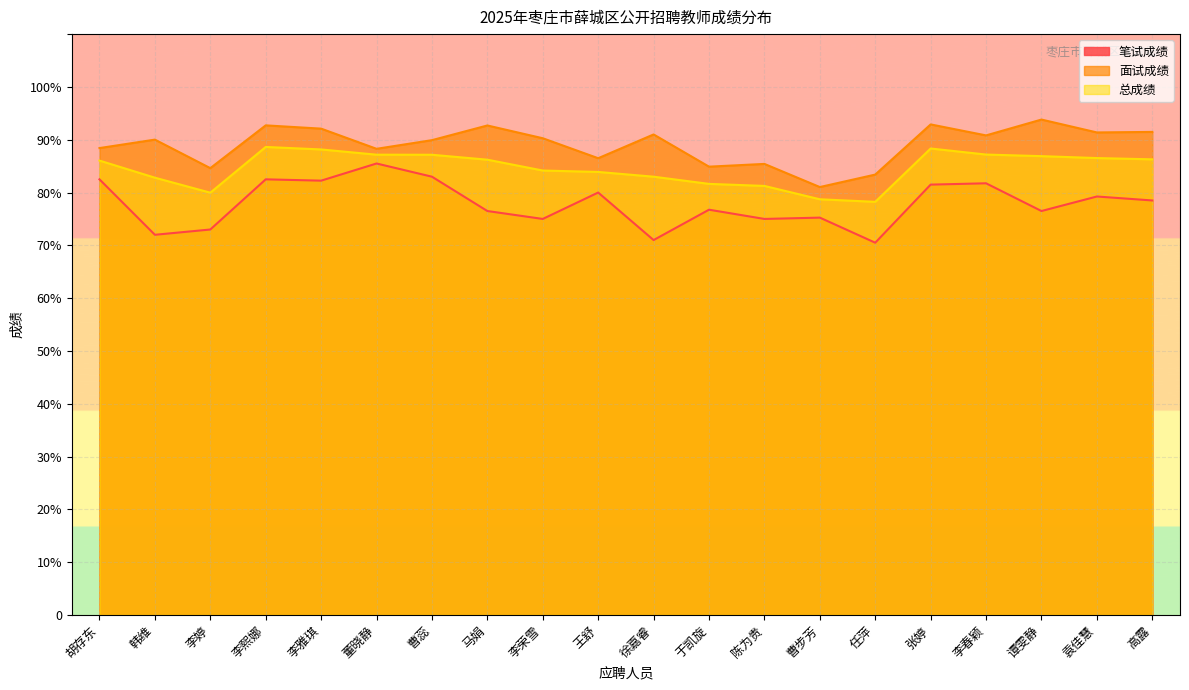

How many data points in 笔试成绩 are less than 78?

10